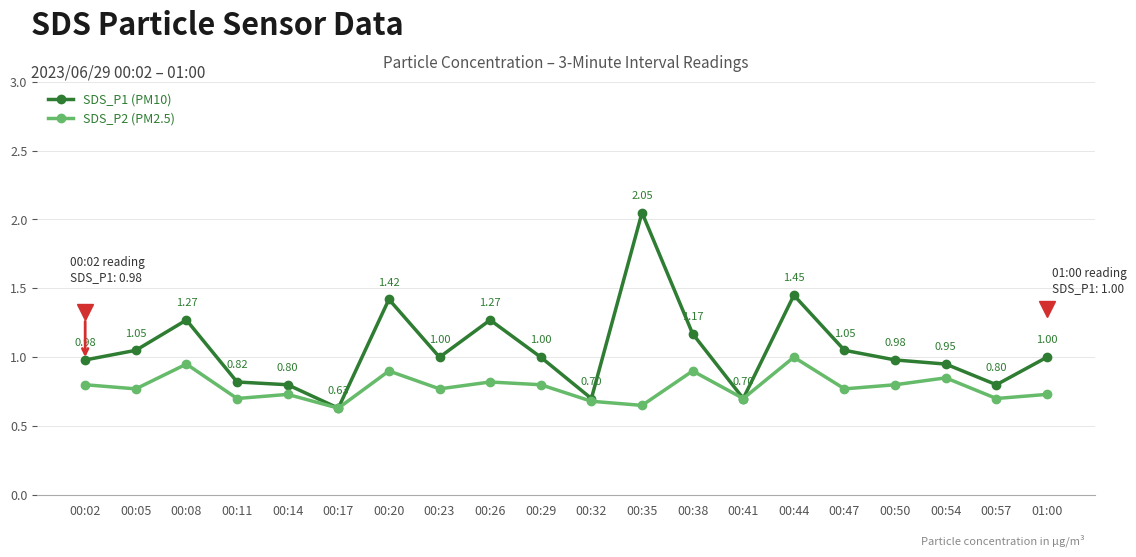

Between 00:20 and 00:57, which series saw the biggest shift?

SDS_P1 (PM10)